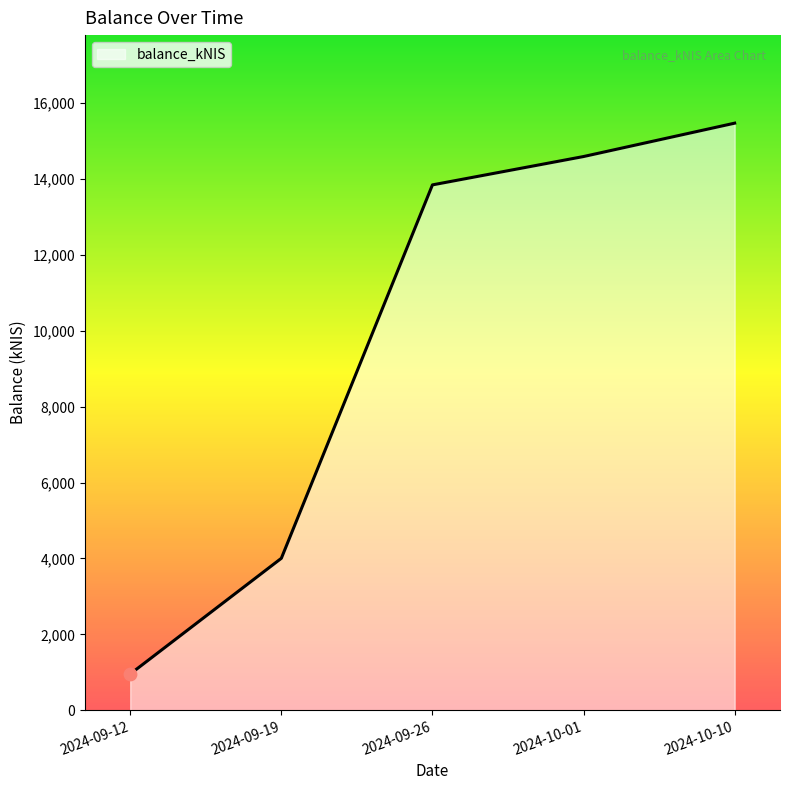

What is the change in value from 2024-09-12 to 2024-09-26?

+12896.0